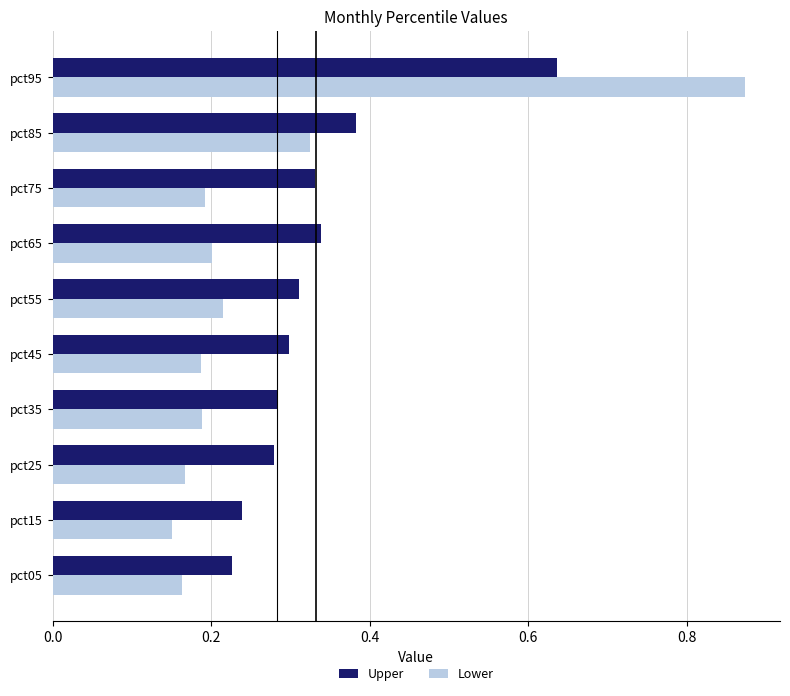

What is the sum of all Upper values?

3.3